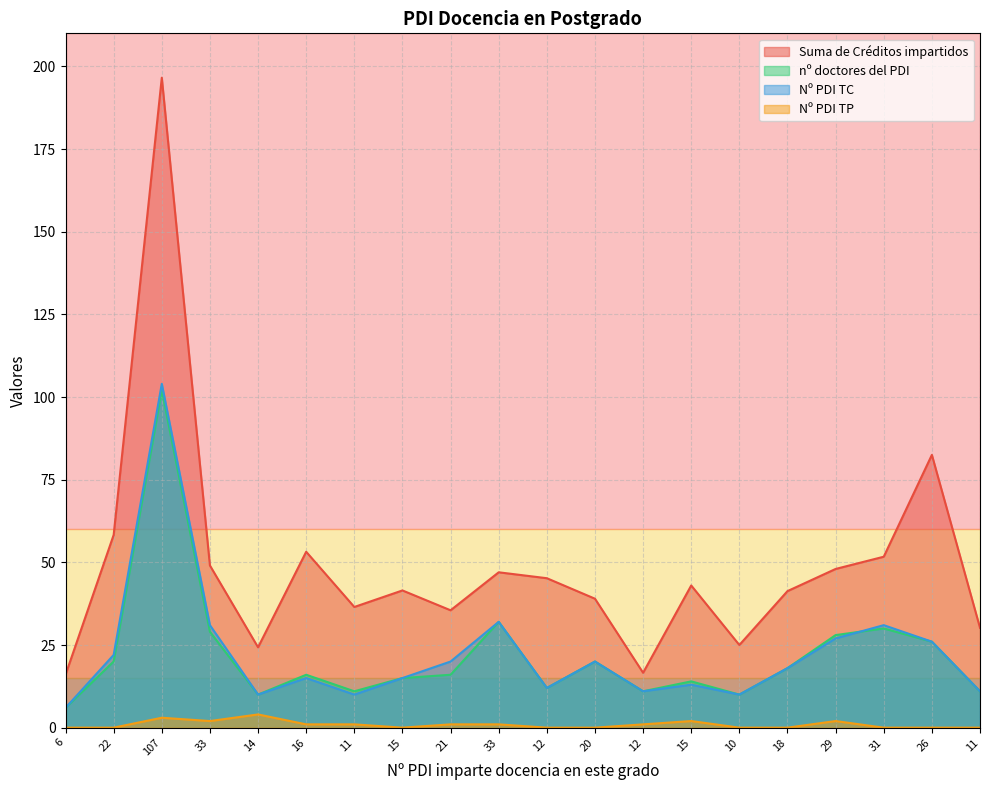

The Nº PDI TC series shows 3.1 at 12. True or false?

False